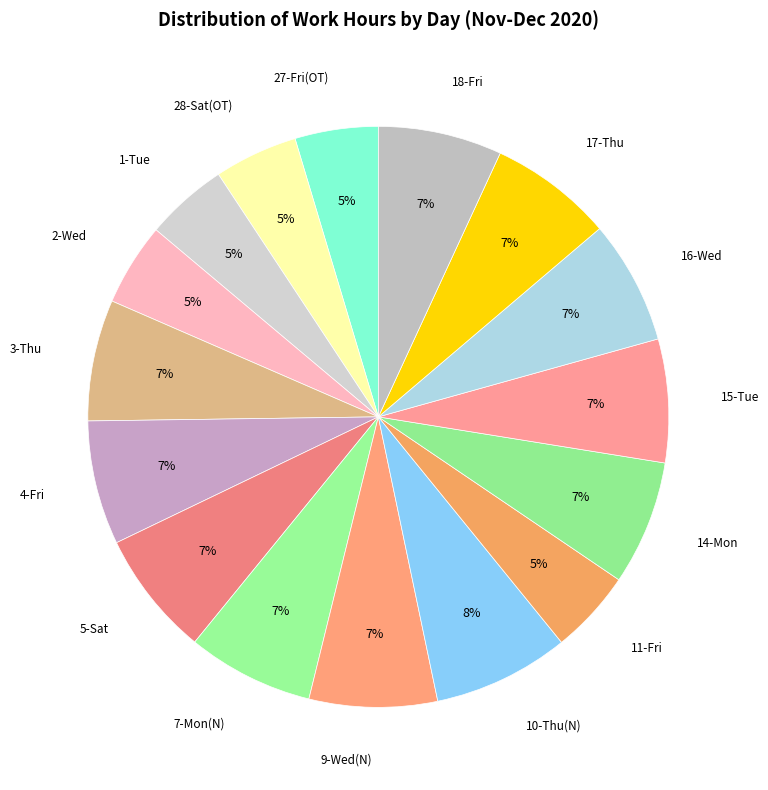

To the nearest percent, what is the difference between the largest and smallest slice percentages?

3%